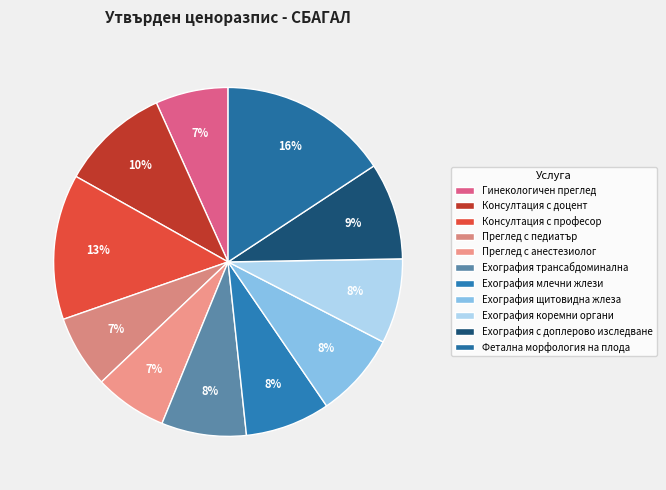

Which category has the biggest portion of the pie?

Фетална морфология на плода